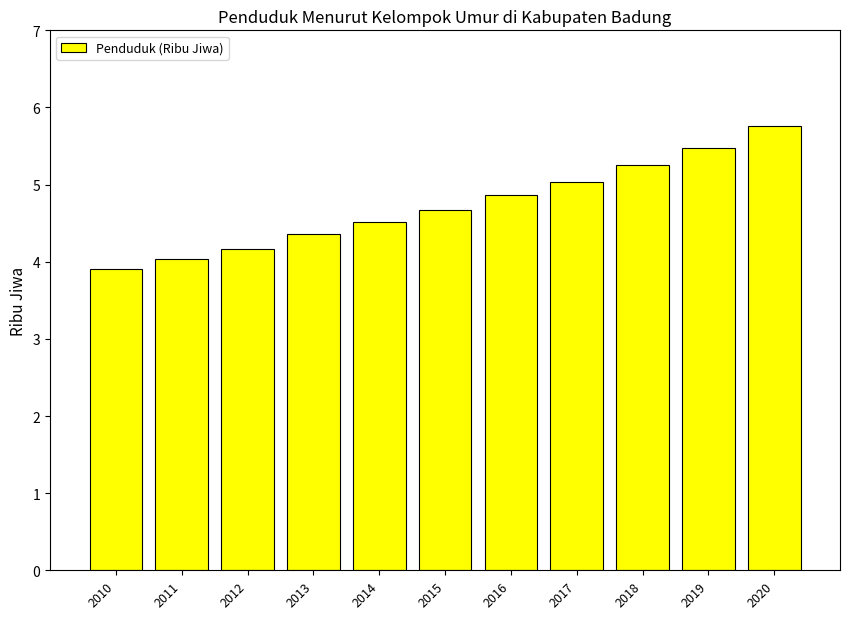

Does the chart contain stacked bars?

No